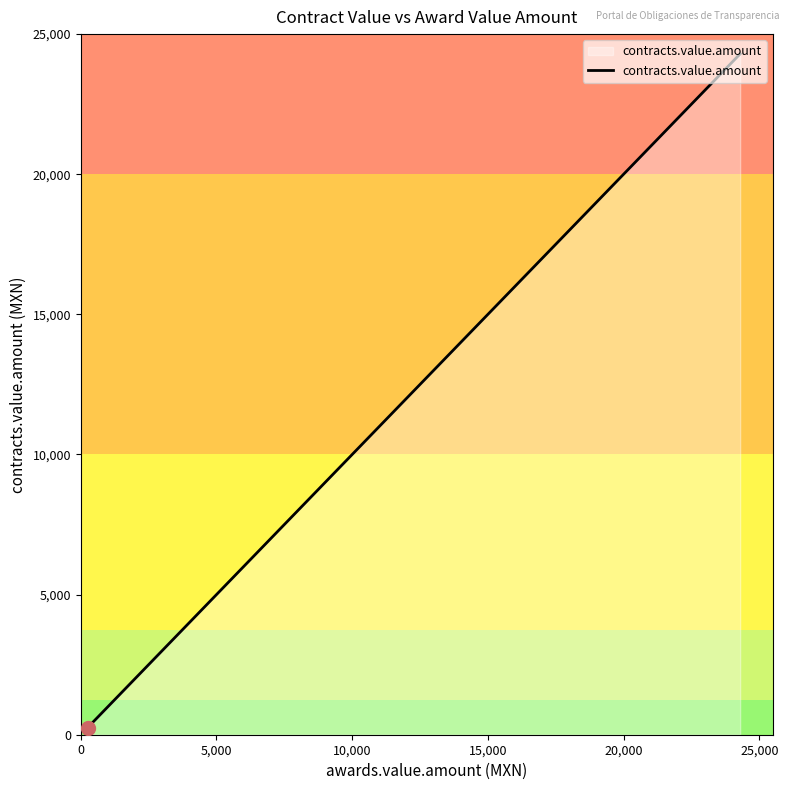

What is the greatest value displayed?

24294.0